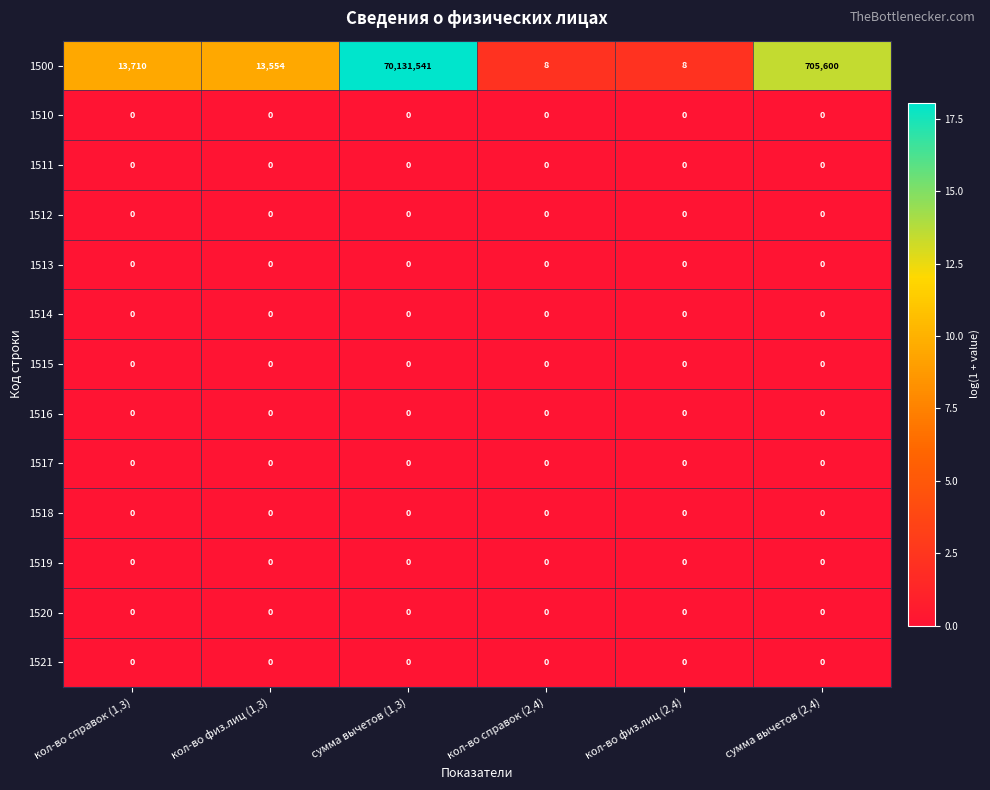

Which label corresponds to the largest value in the chart?

сумма вычетов (1,3)